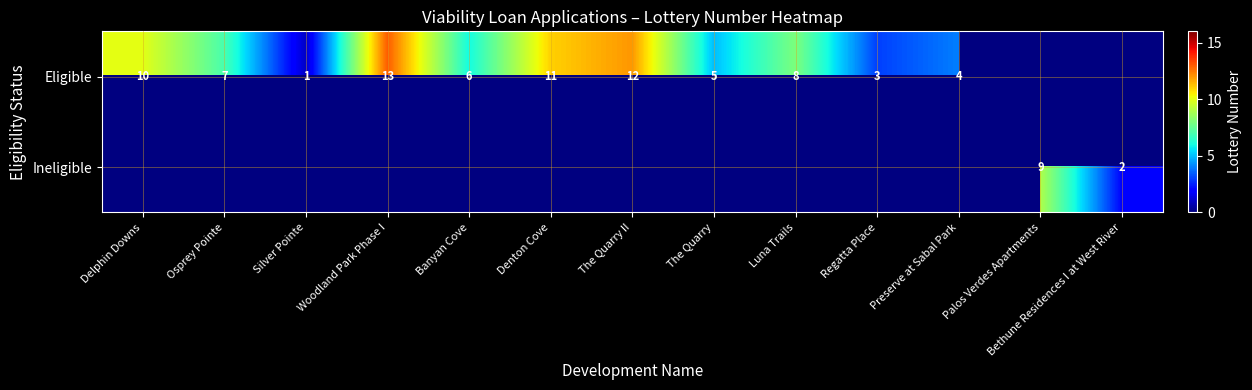

True or false: Eligible has a value of 13 at Luna Trails.

False